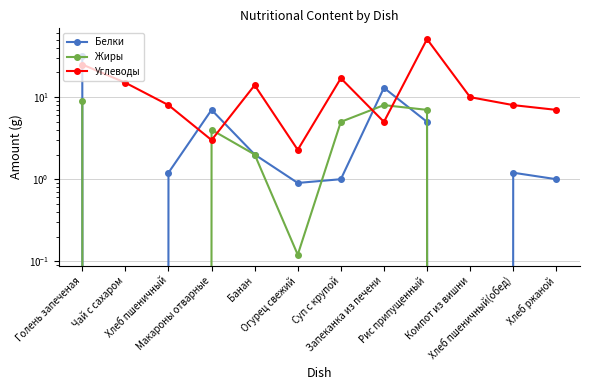

True or false: Жиры and Углеводы intersect in this chart.

True